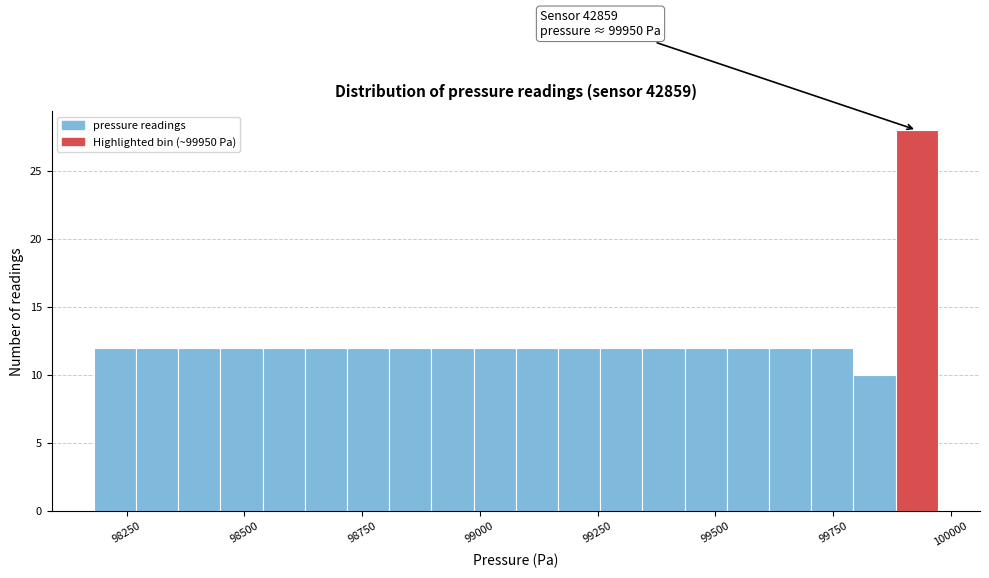

Read against the x-axis, roughly where is the centre of the tallest bar?

99950